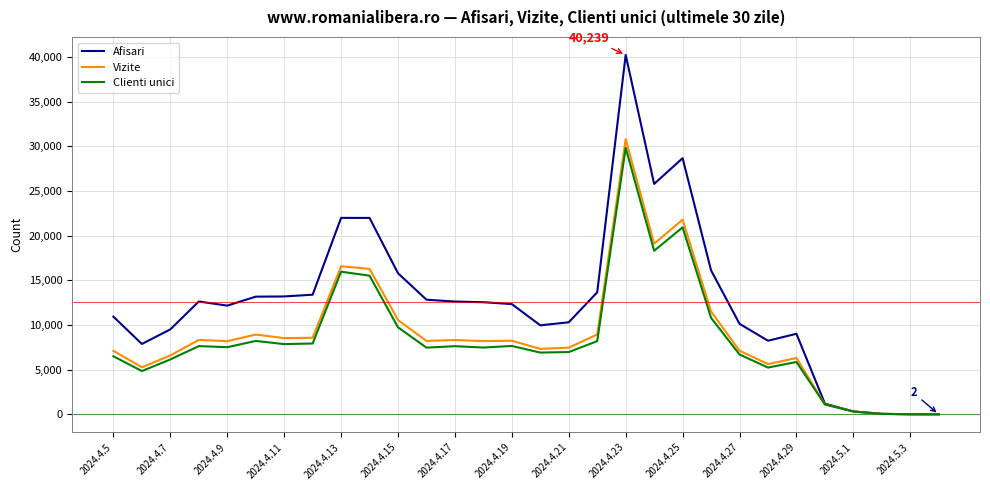

What is the average value of the Clienti unici series?

8311